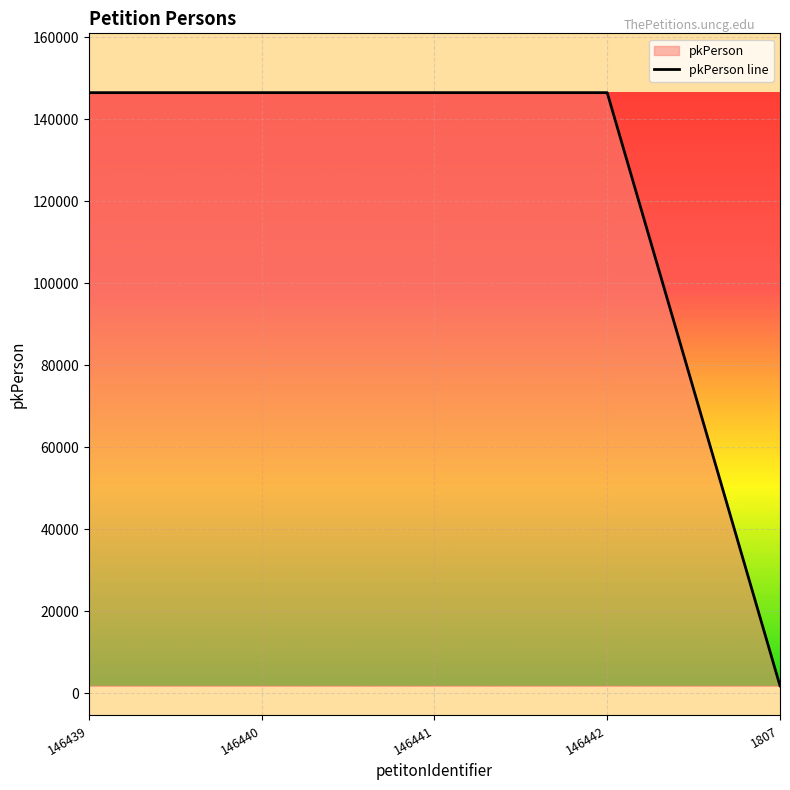

Reading right to left, transcribe all the data shown in this chart.

1807	146442	146441	146440	146439